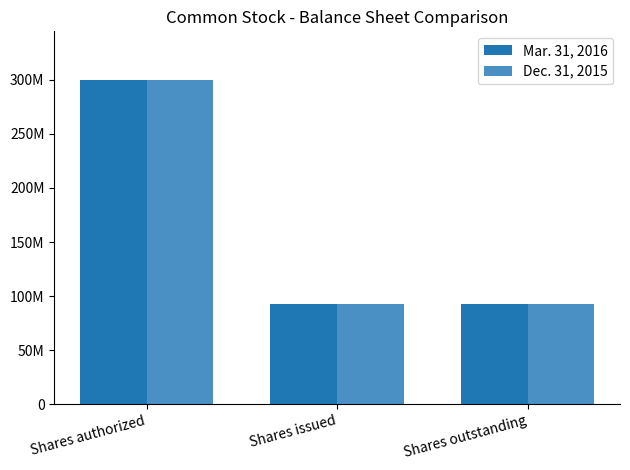

Reading left to right, what are all the values shown in this chart?

Mar. 31, 2016: 300000000	92267831	92267831
Dec. 31, 2015: 300000000	92267831	92267831